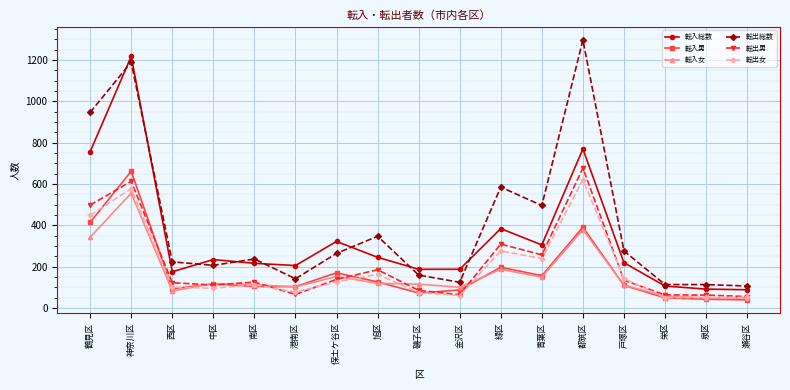

How many values in the 転出男 series are below 125?

8